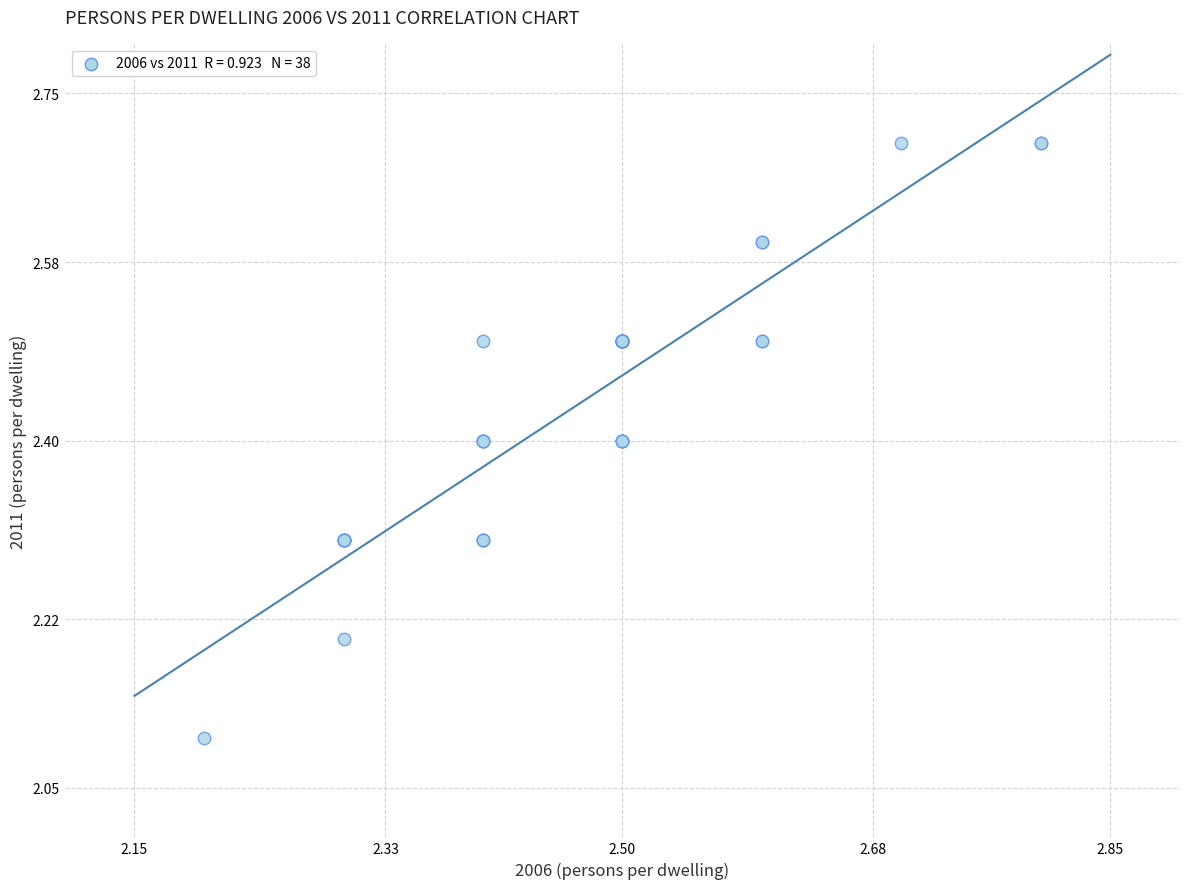

What Y value in the scatter plot is closest to 2?

2.1